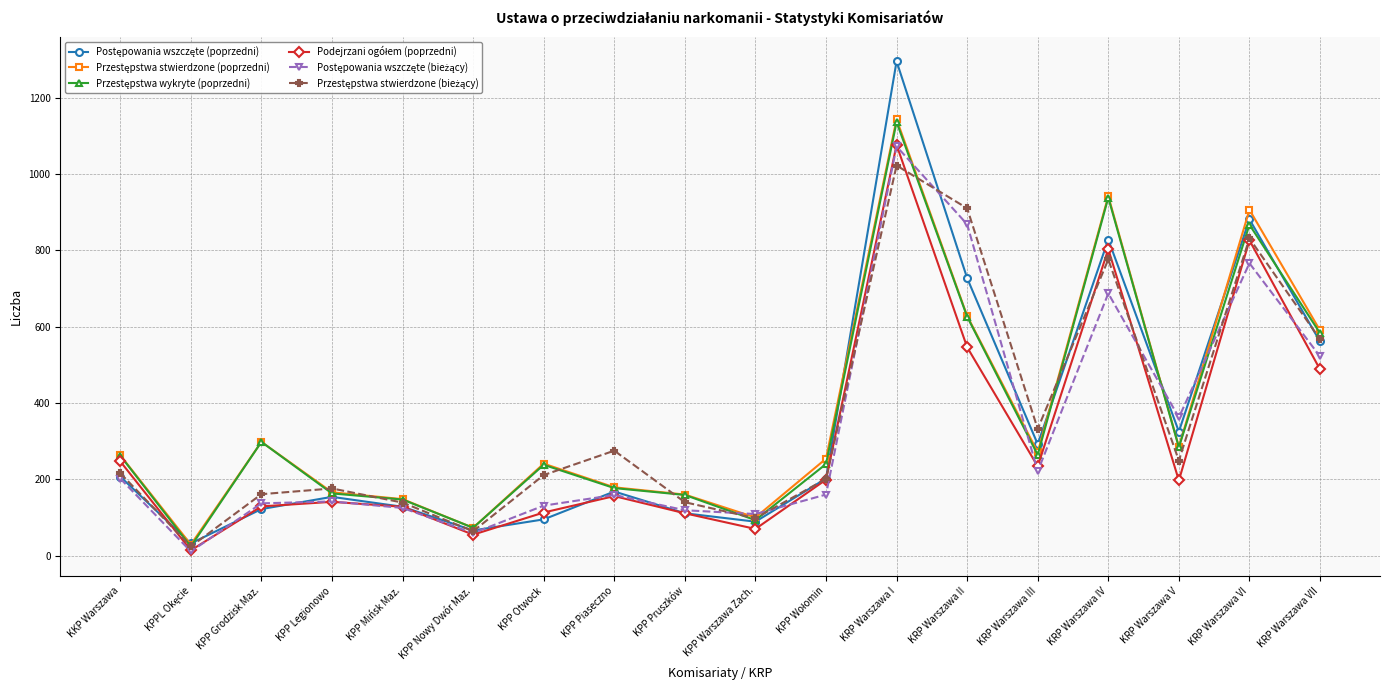

What is the label of the 9th point from the left?

KPP Pruszków